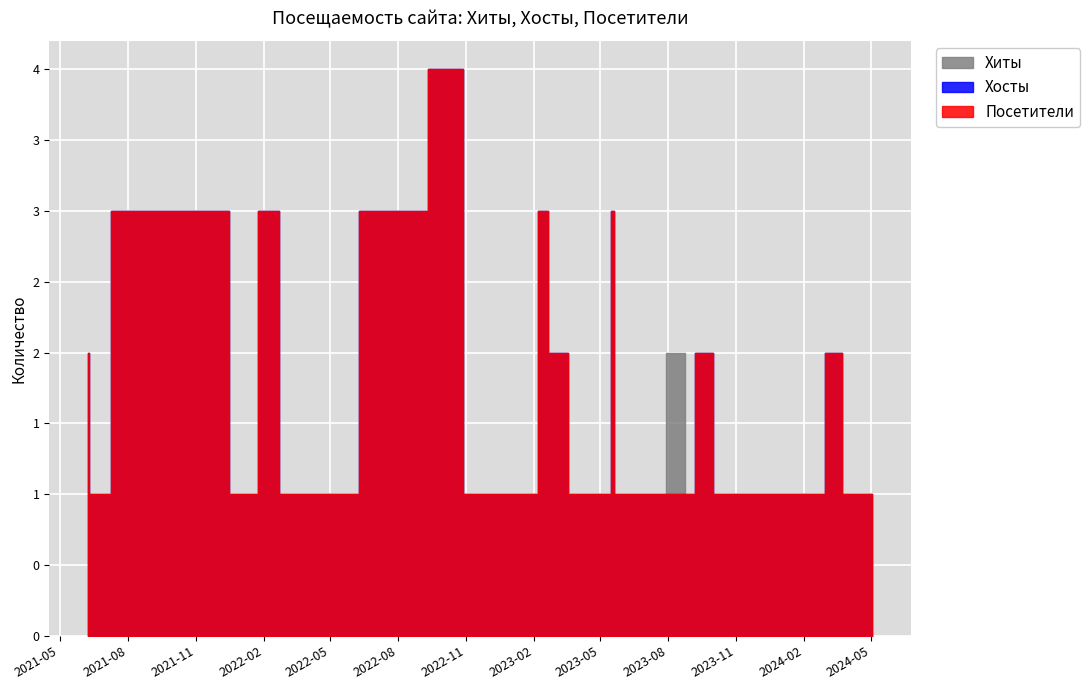

At how many categories does at least one series exceed 1?

13